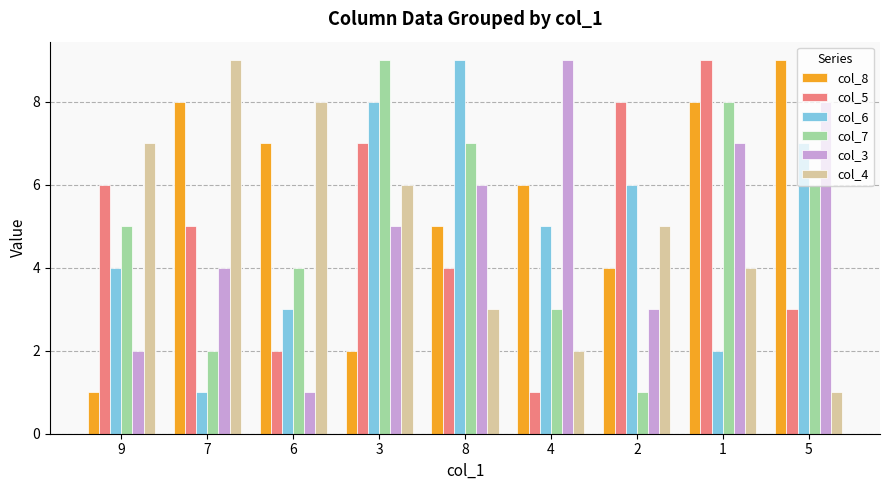

Is the value of col_5 at 8 greater than the value of col_7 at 9?

No